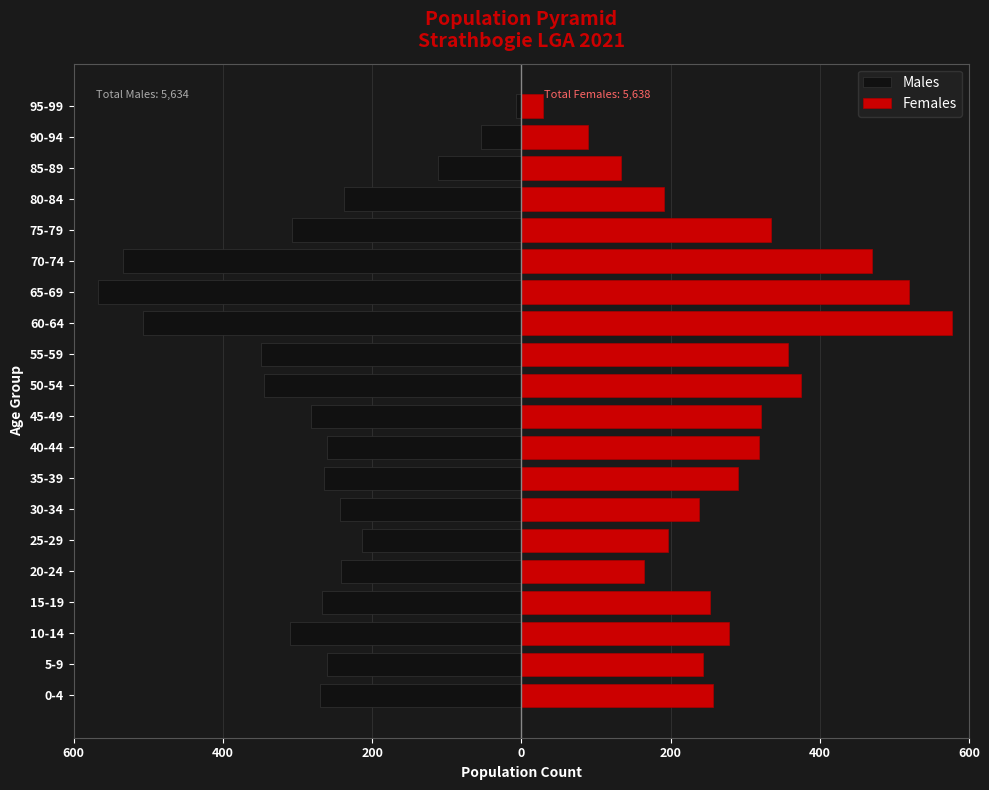

How many groups of bars are there?

20